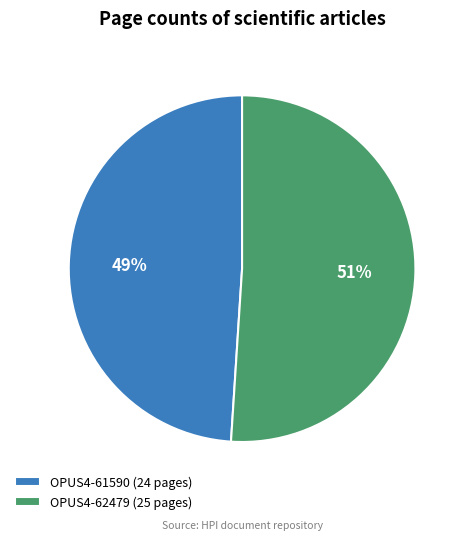

Approximately how many times larger is the value at OPUS4-61590 (24 pages) compared to OPUS4-62479 (25 pages)?

1.0